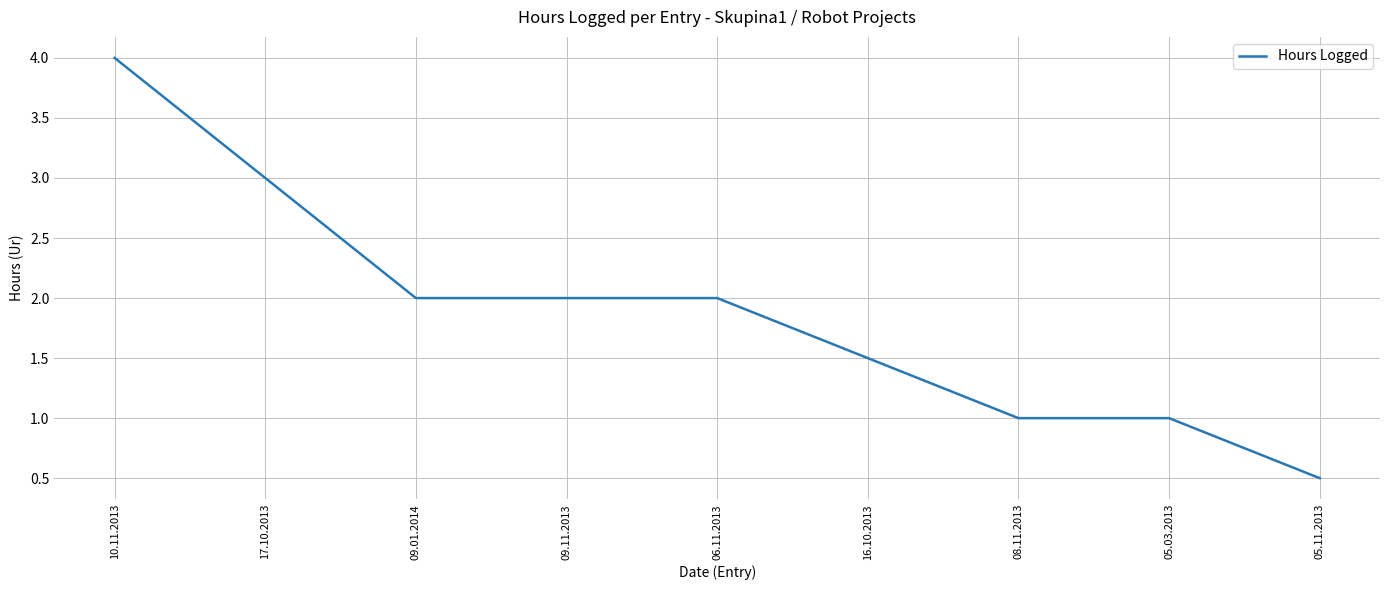

Reading left to right, what are all the values shown in this chart?

4.0	3.0	2.0	2.0	2.0	1.5	1.0	1.0	0.5